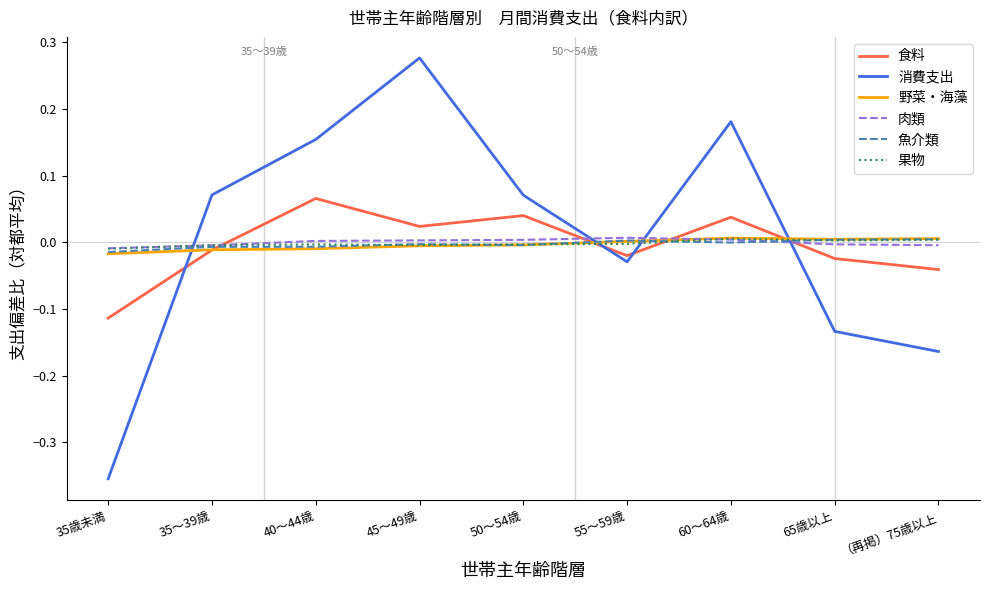

Is the value of 消費支出 at 45～49歳 greater than the value of 魚介類 at 65歳以上?

Yes